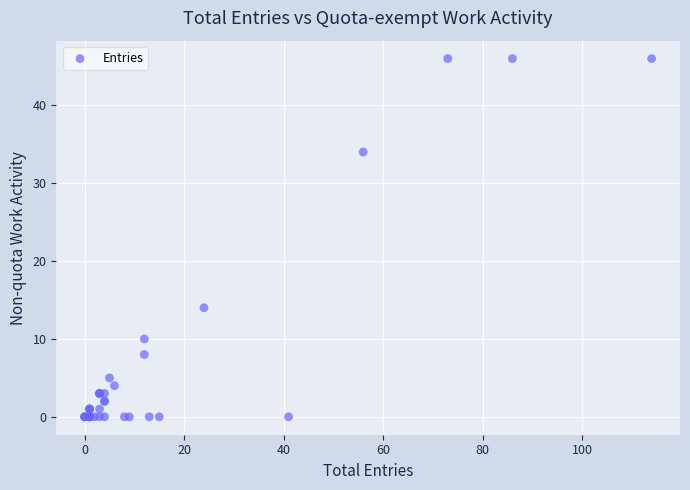

What Y value in the scatter plot is closest to 23?

14